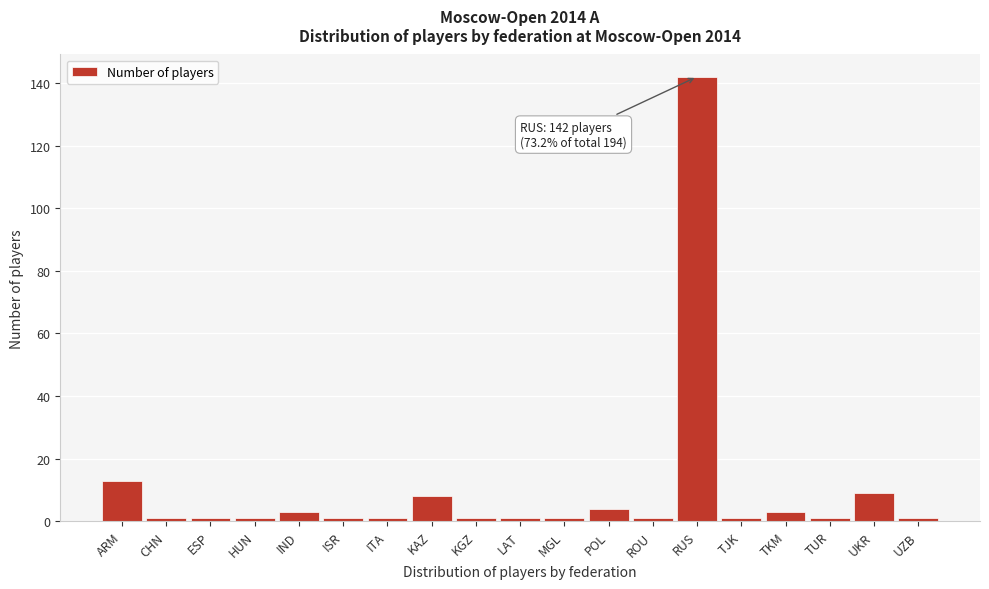

Reading right to left, extract all data points from this chart.

1	9	1	3	1	142	1	4	1	1	1	8	1	1	3	1	1	1	13